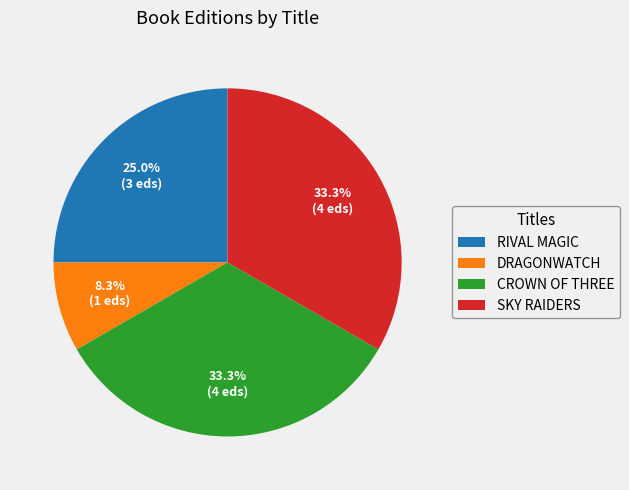

Is there any slice that represents more than half of the pie?

No